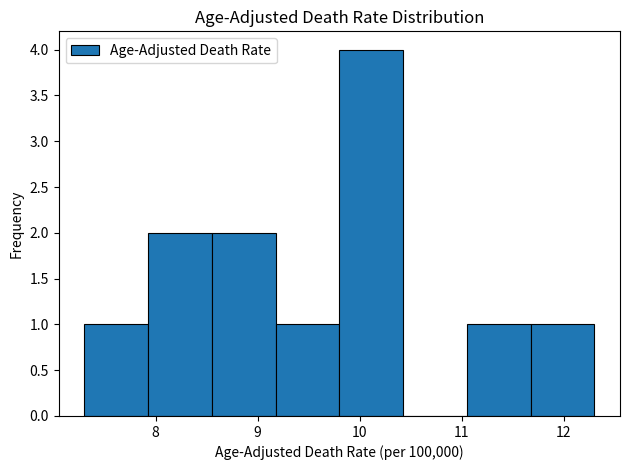

Reading left to right, transcribe this chart: for each bar, give the range it covers on the x-axis and its height. Neither the bar edges nor the heights are printed on the chart, so give them approximately, as read against the axes.

7.3 to 7.9: 1
7.9 to 8.6: 2
8.6 to 9.2: 2
9.2 to 9.8: 1
9.8 to 10.4: 4
10.4 to 11.1: 0
11.1 to 11.7: 1
11.7 to 12.3: 1